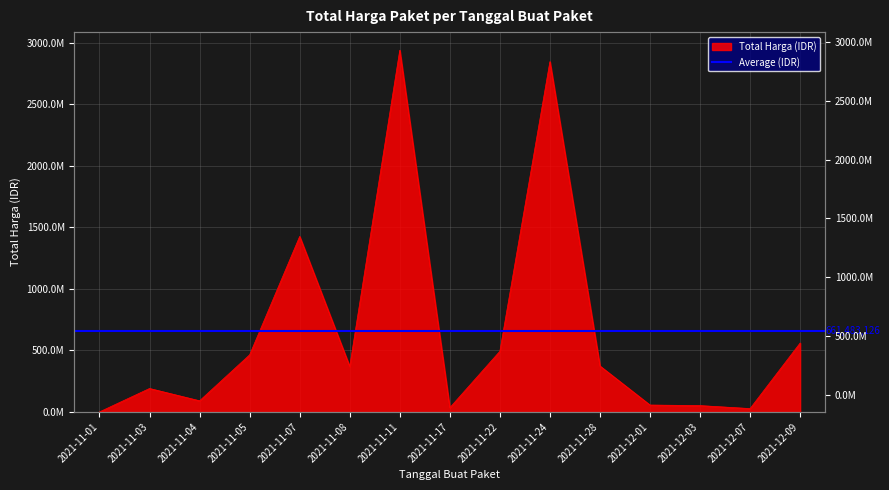

The chart shows a value of 502891682 at 2021-11-08. True or false?

False